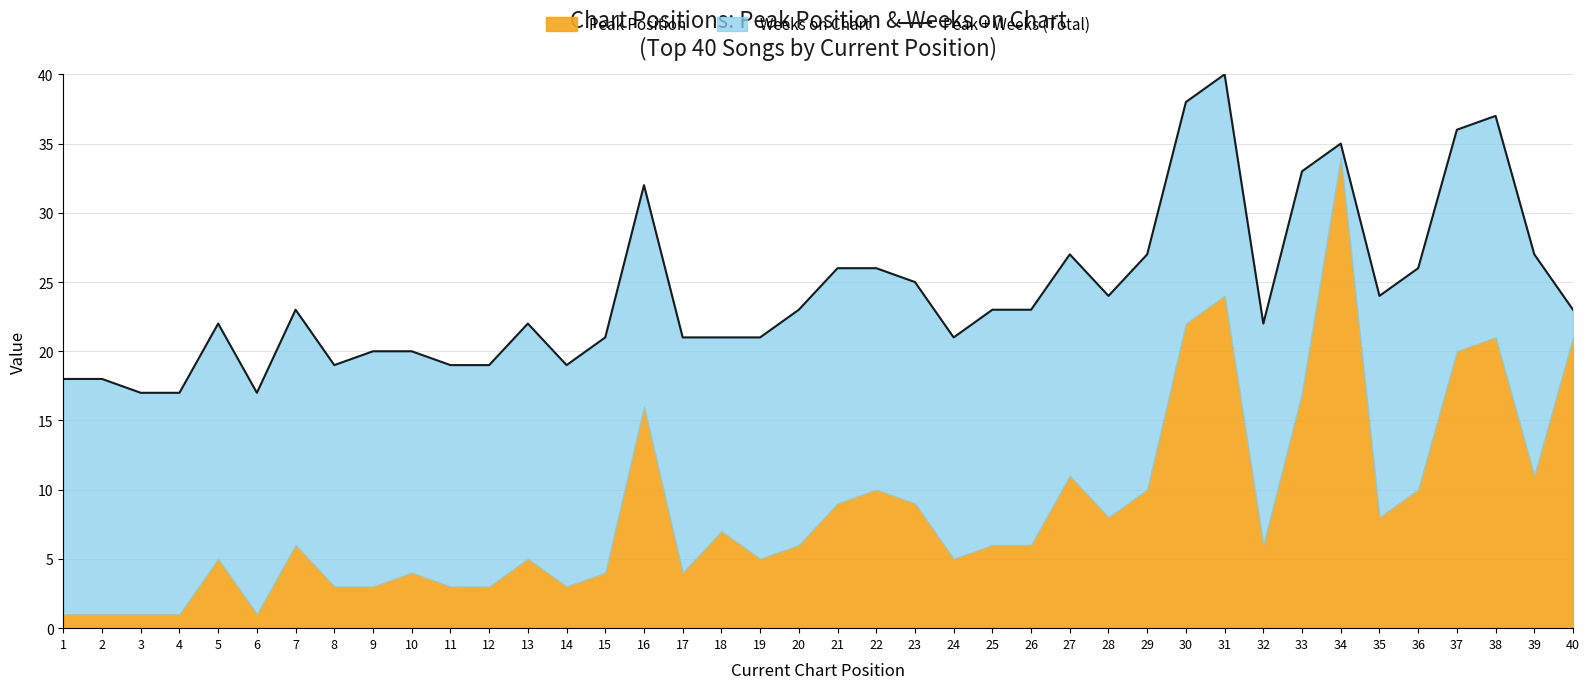

List the labels in order of value, smallest first.

3, 4, 6, 1, 2, 8, 11, 12, 14, 9, 10, 15, 17, 18, 19, 24, 5, 13, 32, 7, 20, 25, 26, 40, 28, 35, 23, 21, 22, 36, 27, 29, 39, 16, 33, 34, 37, 38, 30, 31